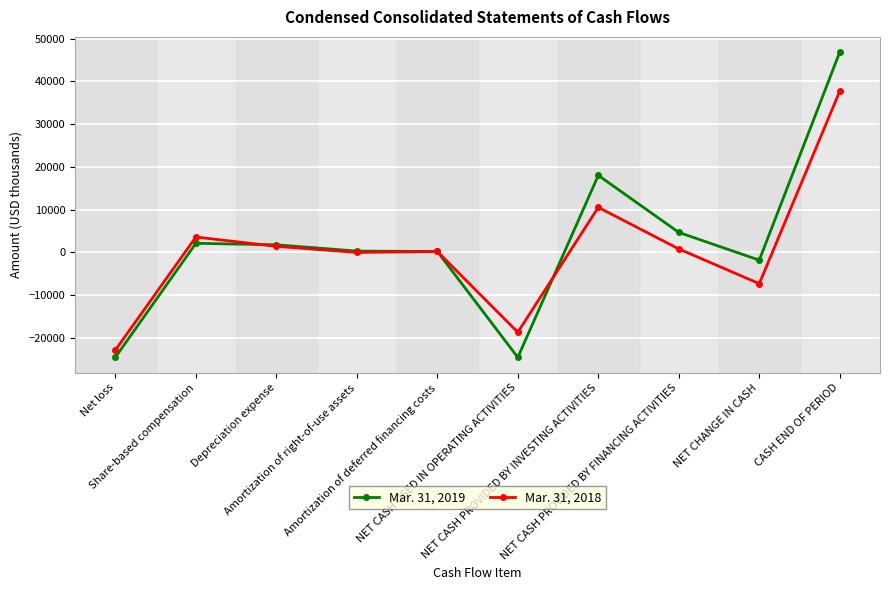

Rank the series by their average value, from lowest to highest.

Mar. 31, 2018, Mar. 31, 2019